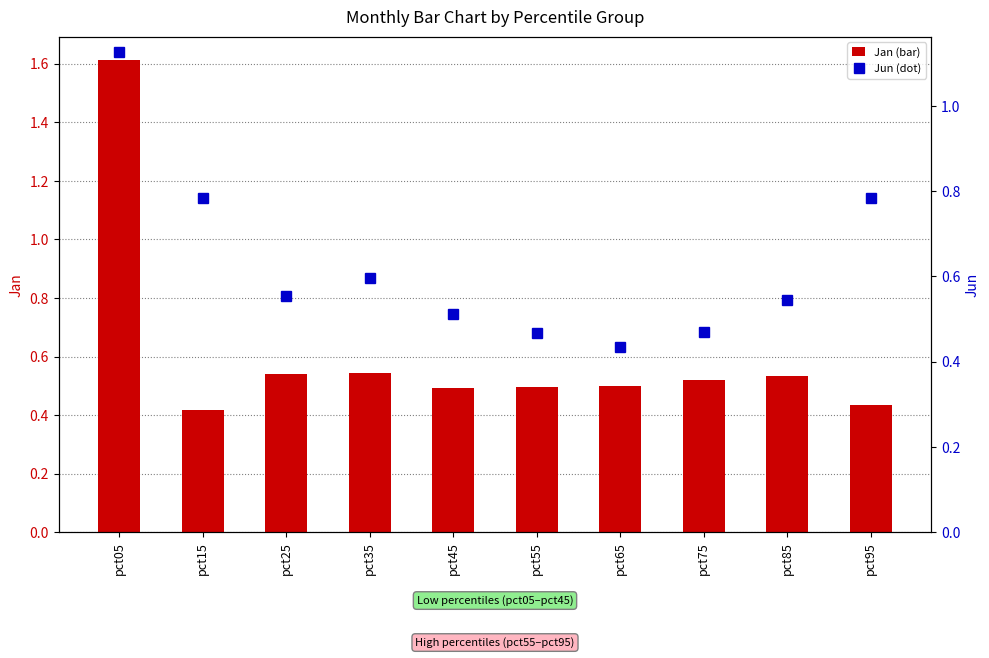

At which label is Jan closest to 1?

pct35